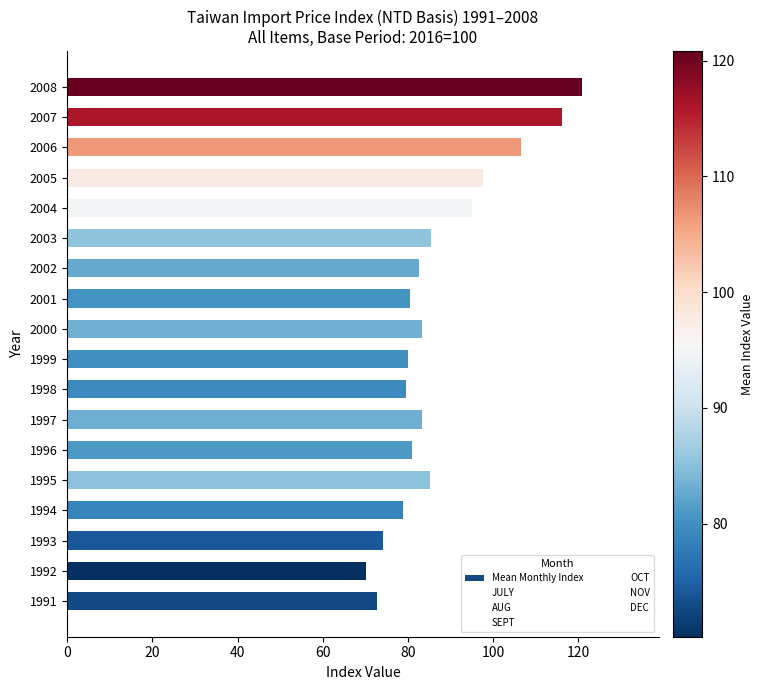

Which label corresponds to the largest value in the chart?

2008